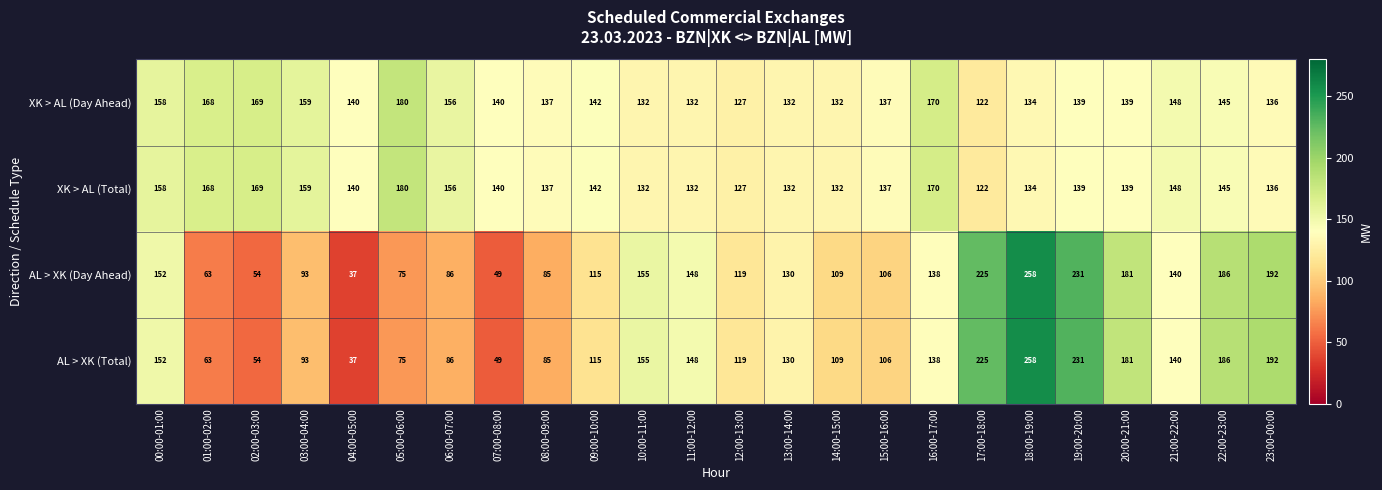

The value of AL > XK (Total) at 08:00-09:00 is 85. True or false?

True